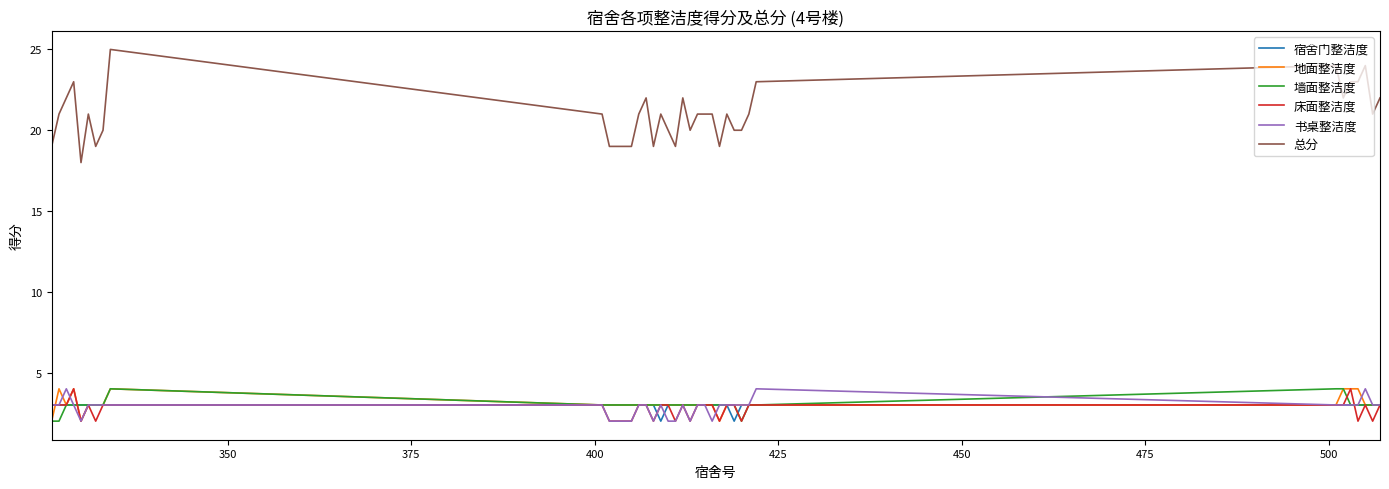

How many lines are shown in the chart?

6